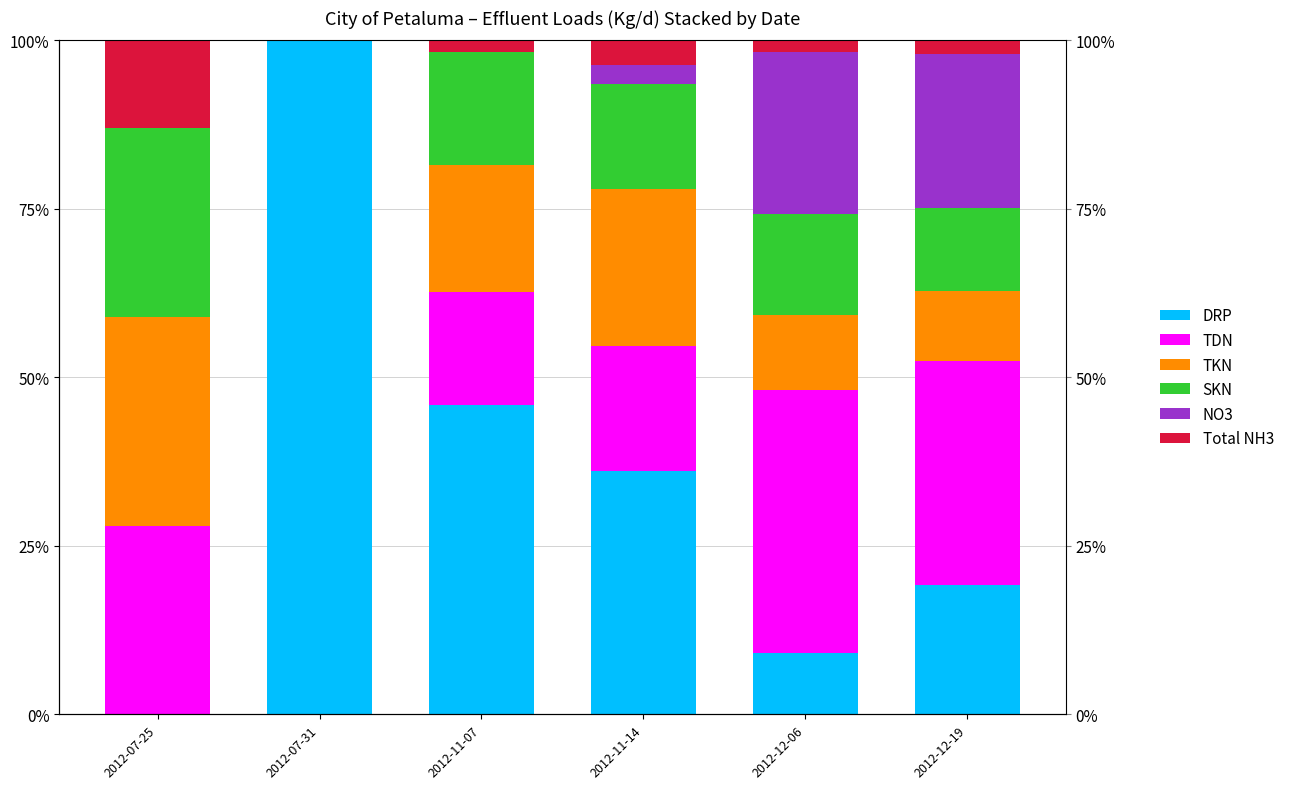

What is the label of the 2nd bar from the right?

2012-12-06